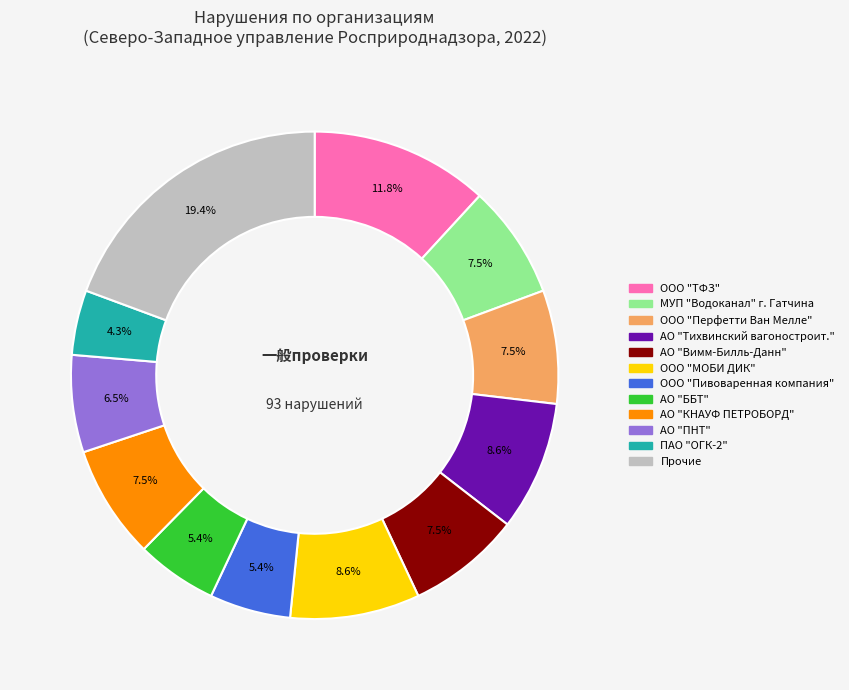

To the nearest percent, what is the average slice percentage?

8%